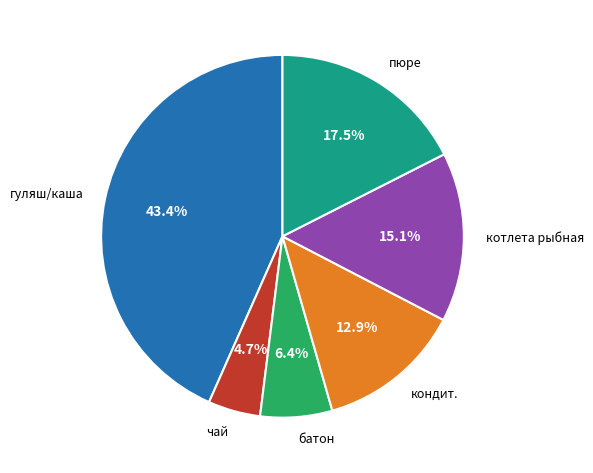

Approximately how many times larger is the value at котлета рыбная compared to пюре?

0.9